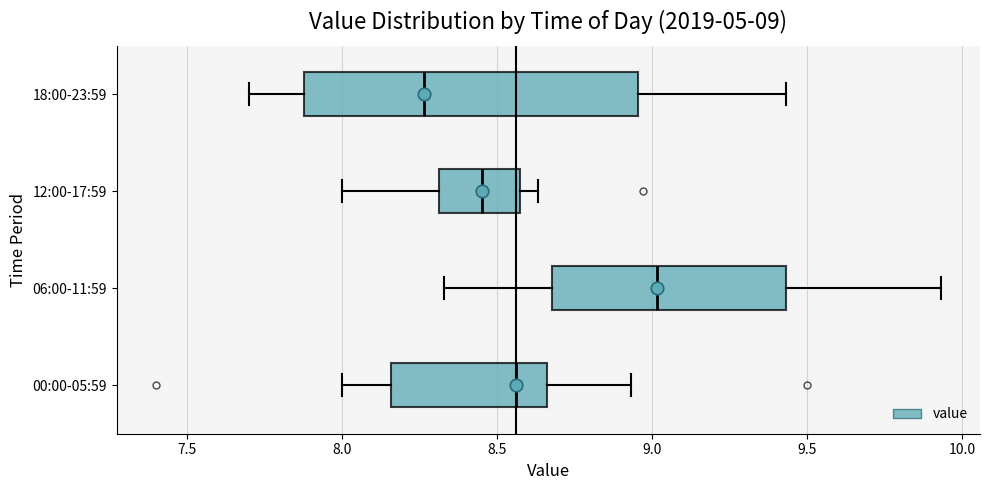

Comparing the boxes themselves (not the whiskers), which one is the widest?

18:00-23:59